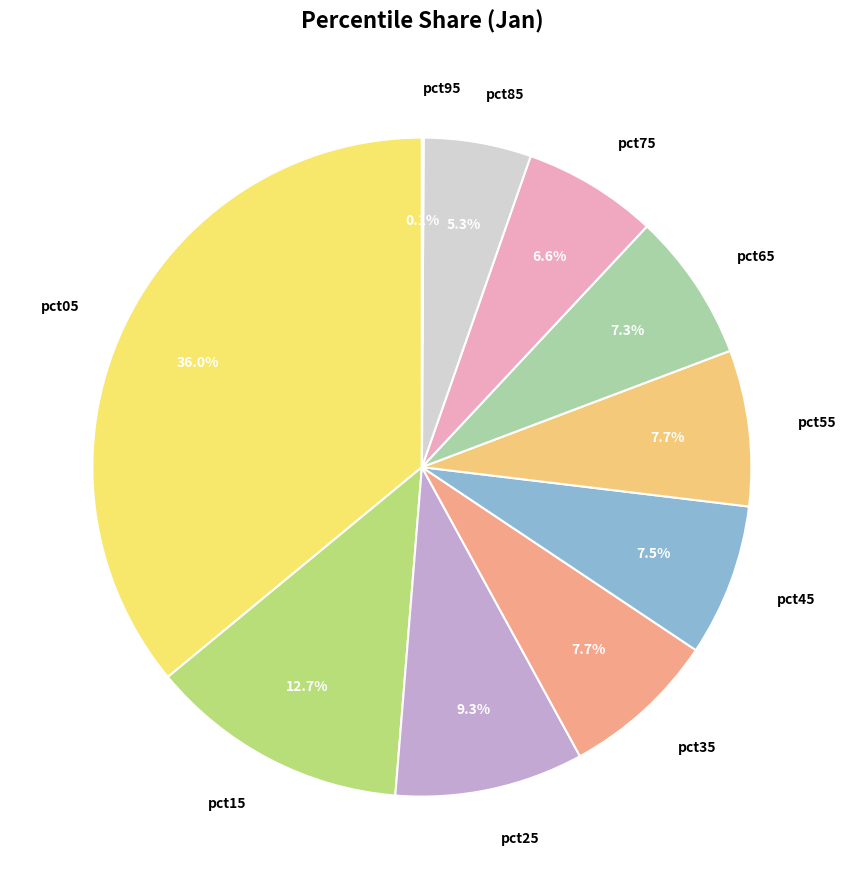

To the nearest percent, what portion does pct75 represent?

7%